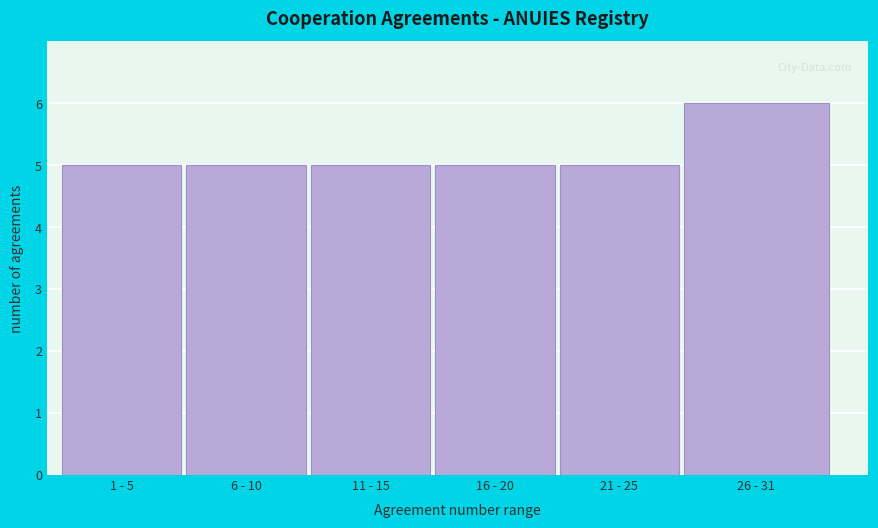

Reading right to left, what are all the values shown in this chart?

26 - 31=6	21 - 25=5	16 - 20=5	11 - 15=5	6 - 10=5	1 - 5=5